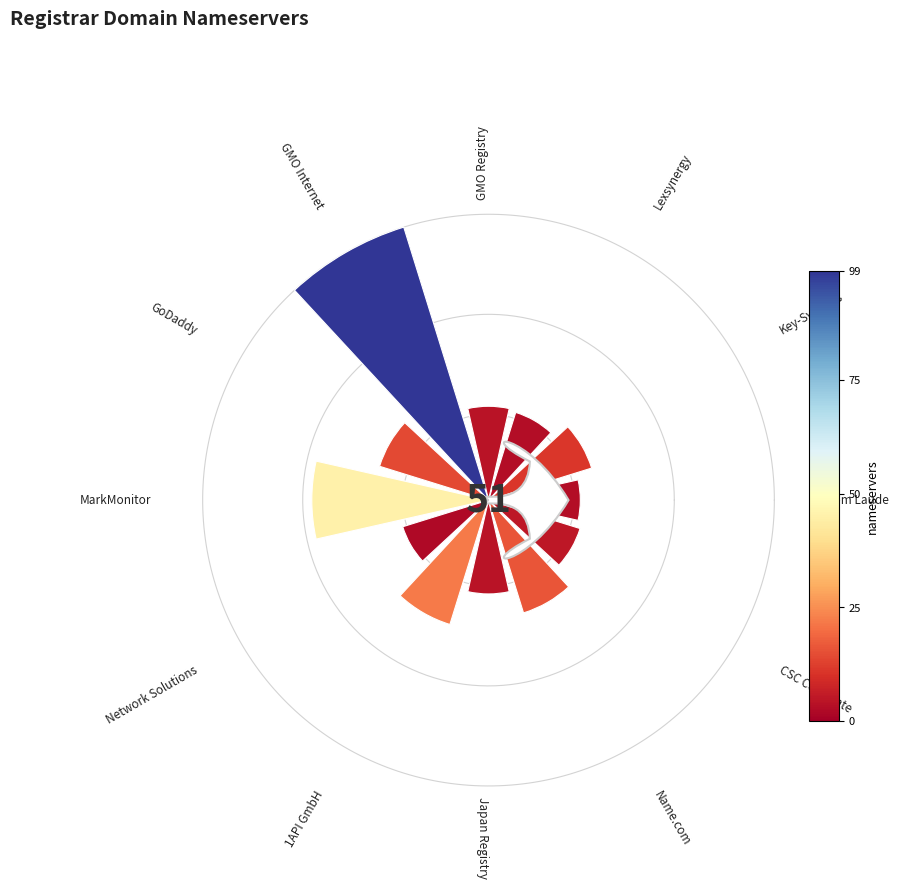

Is there any slice that represents more than half of the pie?

No